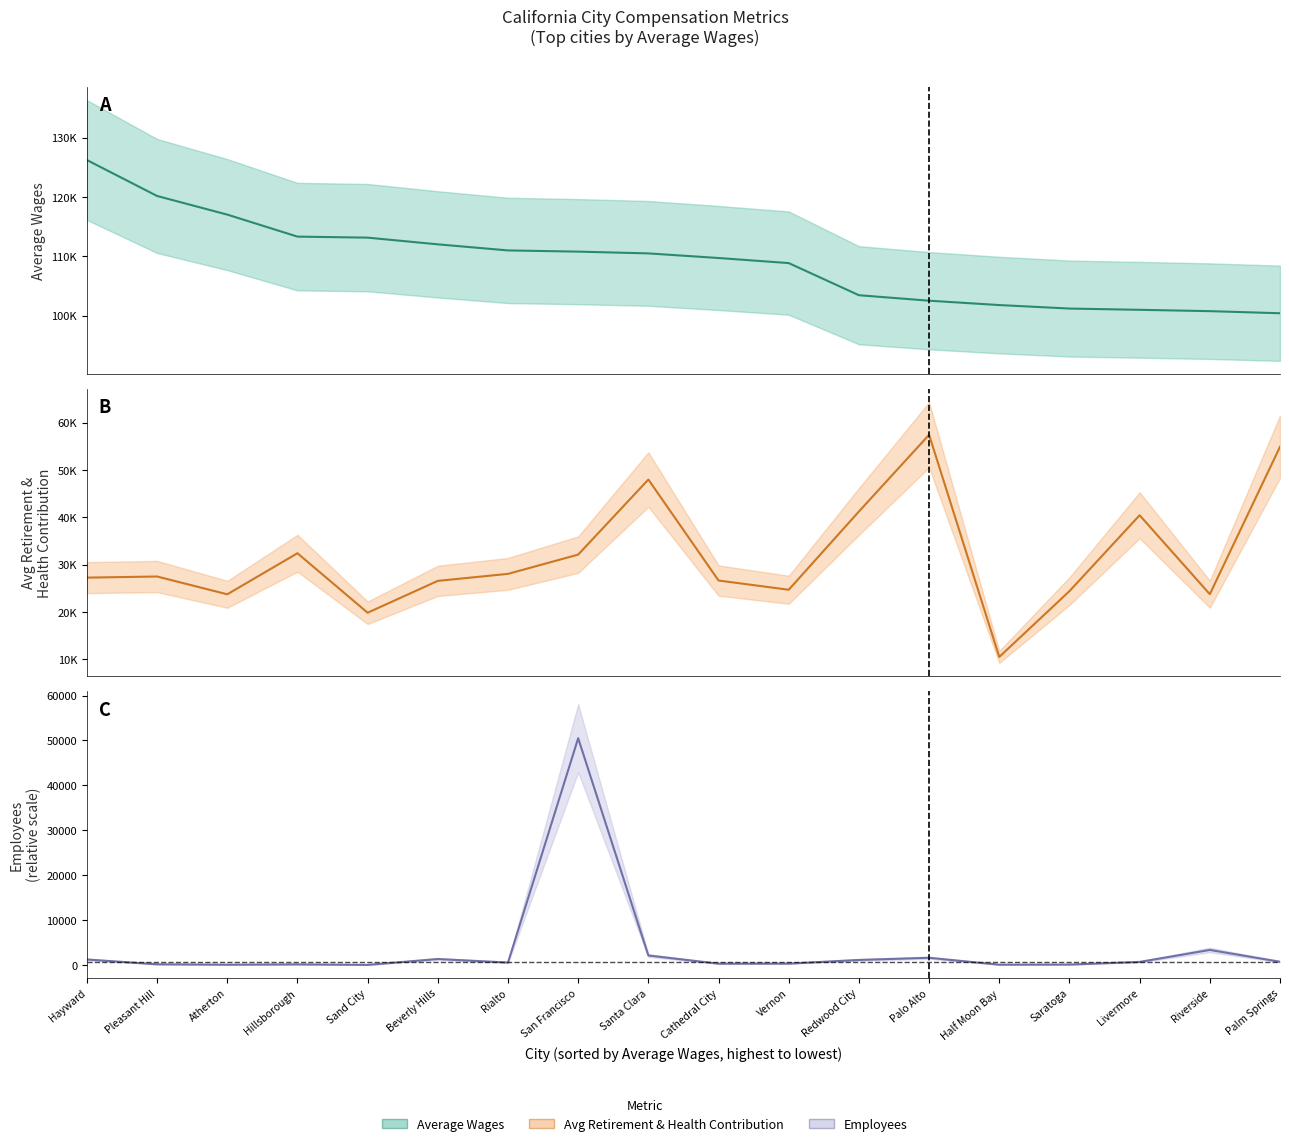

How many distinct data groups are displayed?

3